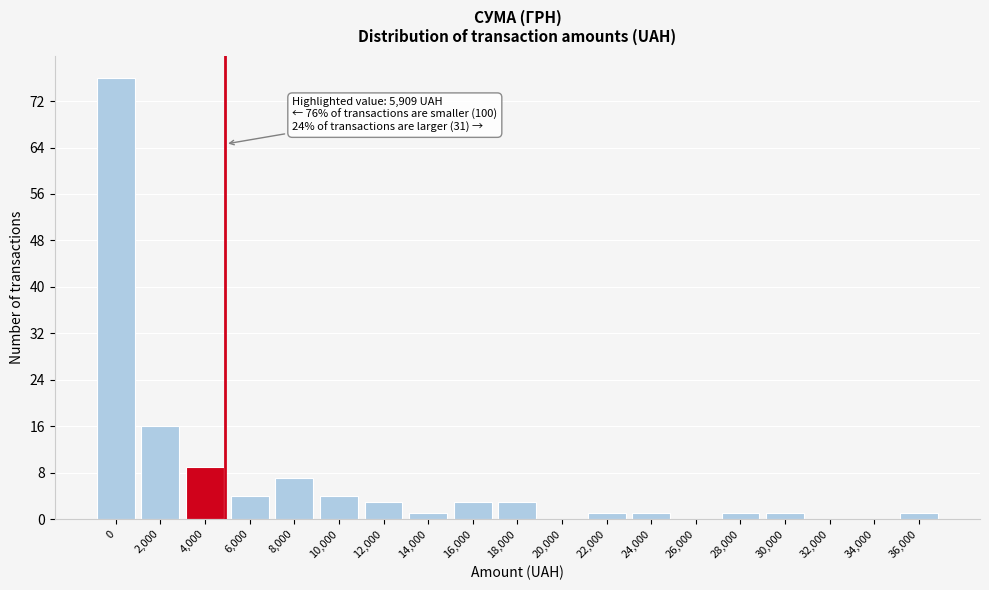

Reading left to right, what are all the values shown in this chart?

0=76	2,000=16	4,000=9	6,000=4	8,000=7	10,000=4	12,000=3	14,000=1	16,000=3	18,000=3	20,000=0	22,000=1	24,000=1	26,000=0	28,000=1	30,000=1	32,000=0	34,000=0	36,000=1